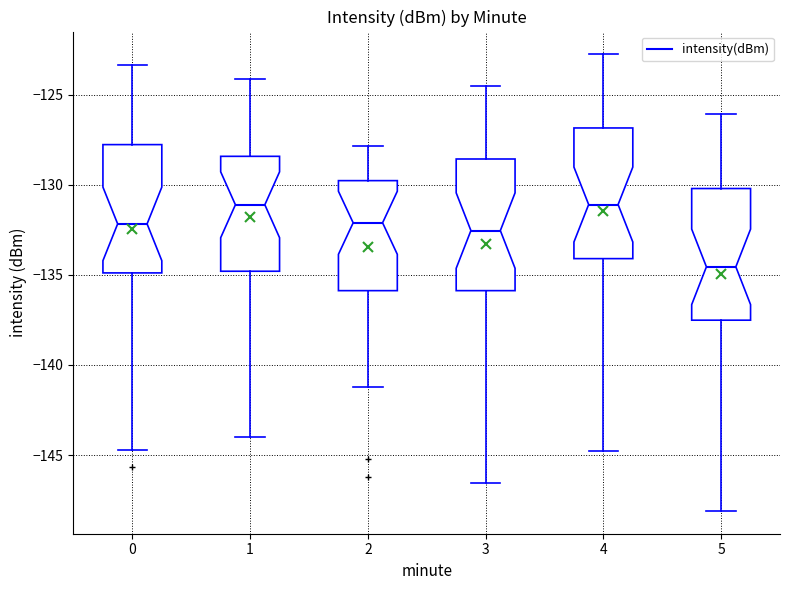

Reading left to right, read every box against the y-axis: the position of its median line, the range the box covers, and the ends of its whiskers. The values are not printed on the chart, so give them approximately, as read against the axis.

0: median -132.0, box -135.0 to -128.0, whiskers -144.5 to -123.5
1: median -131.0, box -135.0 to -128.5, whiskers -144.0 to -124.0
2: median -132.0, box -136.0 to -130.0, whiskers -141.0 to -128.0
3: median -132.5, box -136.0 to -128.5, whiskers -146.5 to -124.5
4: median -131.0, box -134.0 to -127.0, whiskers -145.0 to -123.0
5: median -134.5, box -137.5 to -130.0, whiskers -148.0 to -126.0